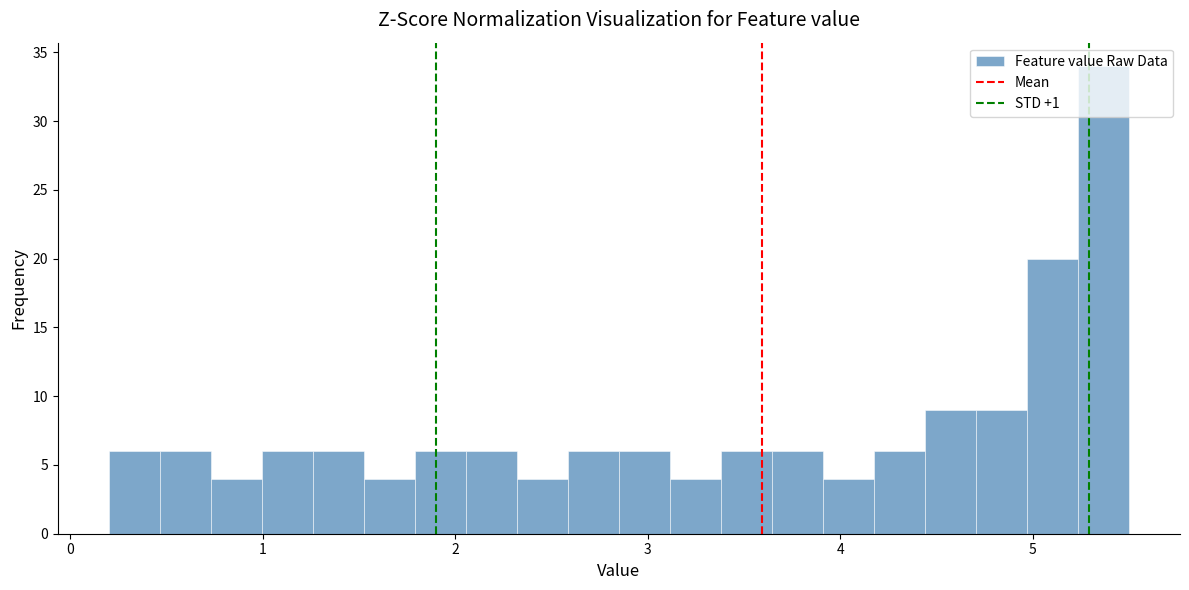

Read against the x-axis, roughly where is the centre of the tallest bar?

5.4